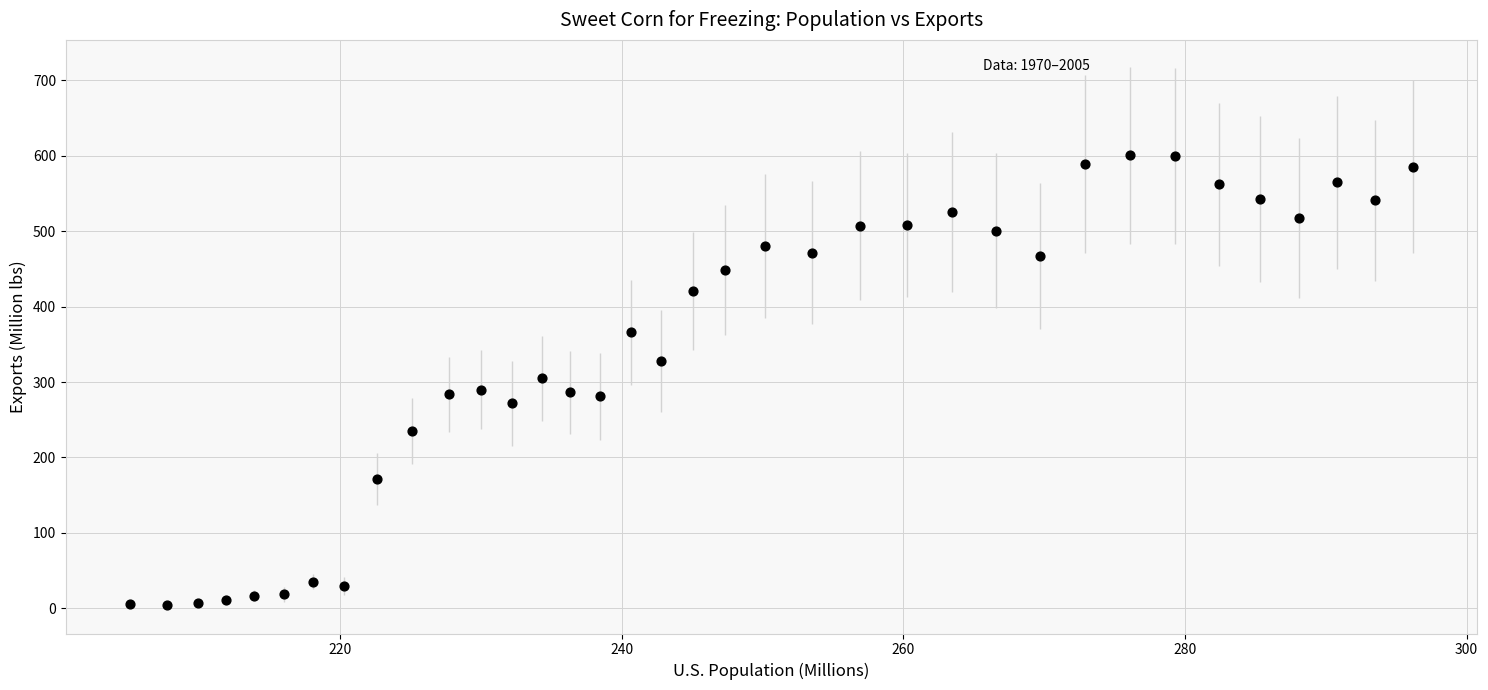

What is the range of Y values (max minus min)?

596.4